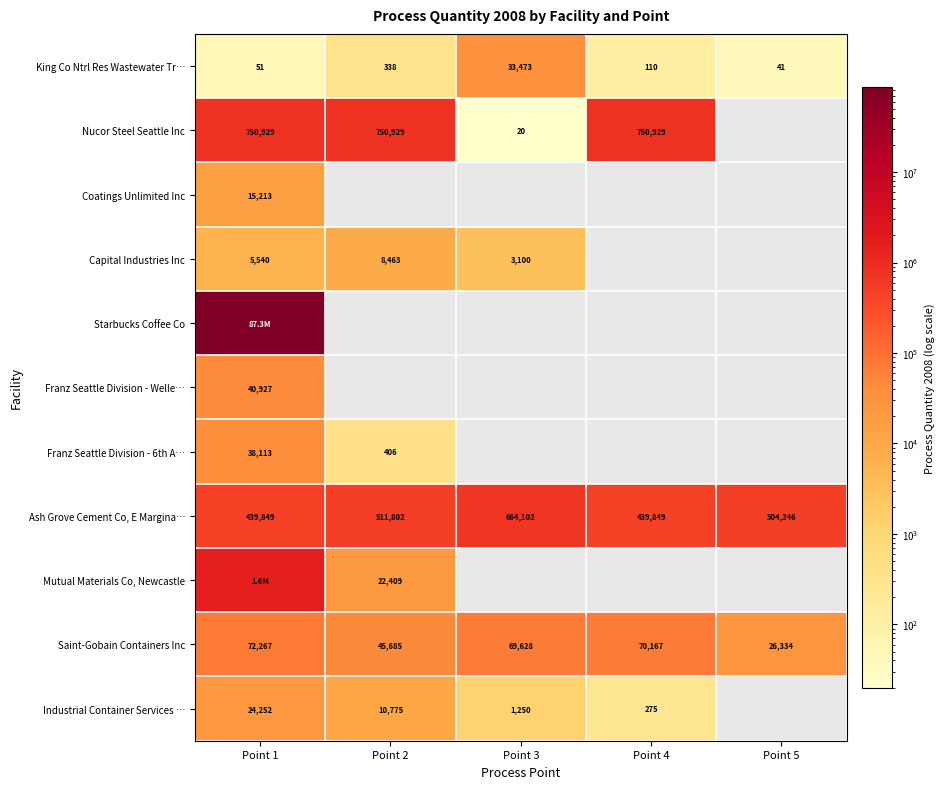

The King Co Ntrl Res Wastewater Tr… series shows 14 at Point 5. True or false?

False